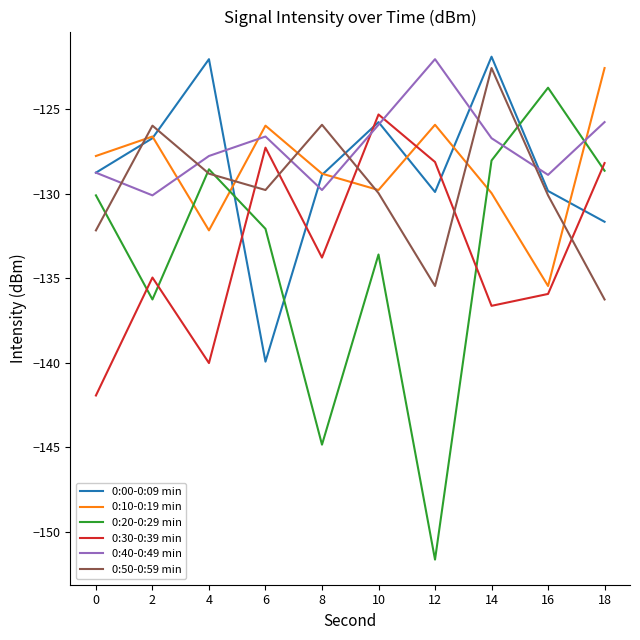

What value does the 0:30-0:39 min series have at 16?

-135.9